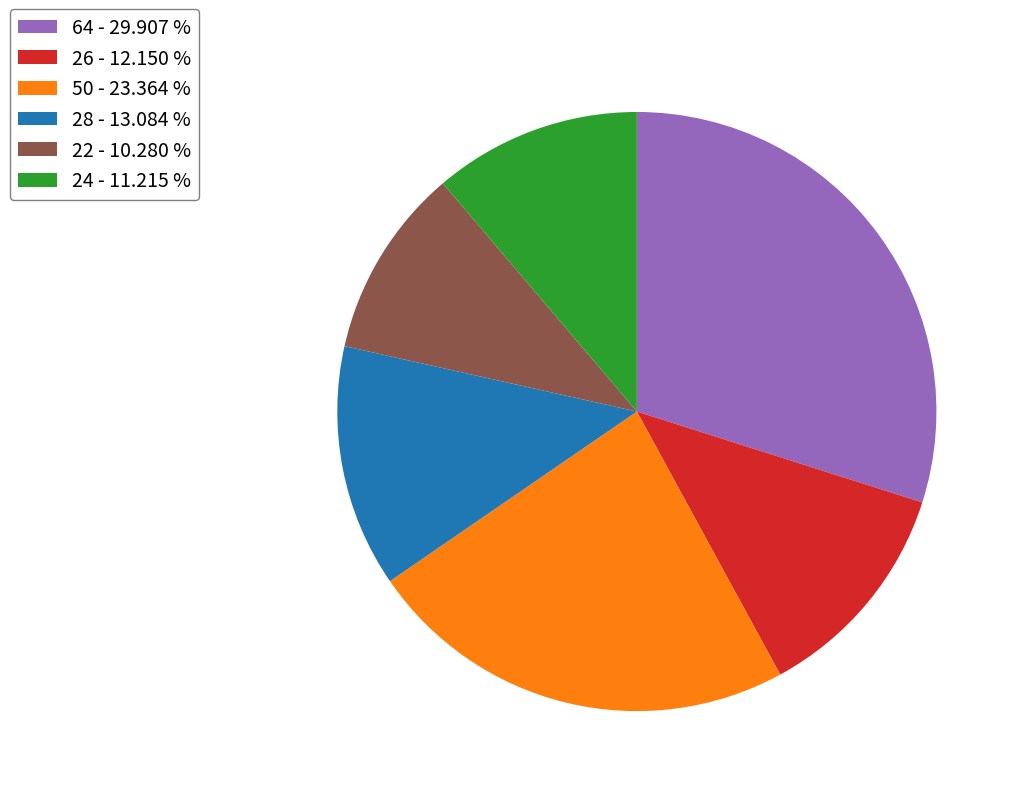

How many segments does this pie chart have?

6